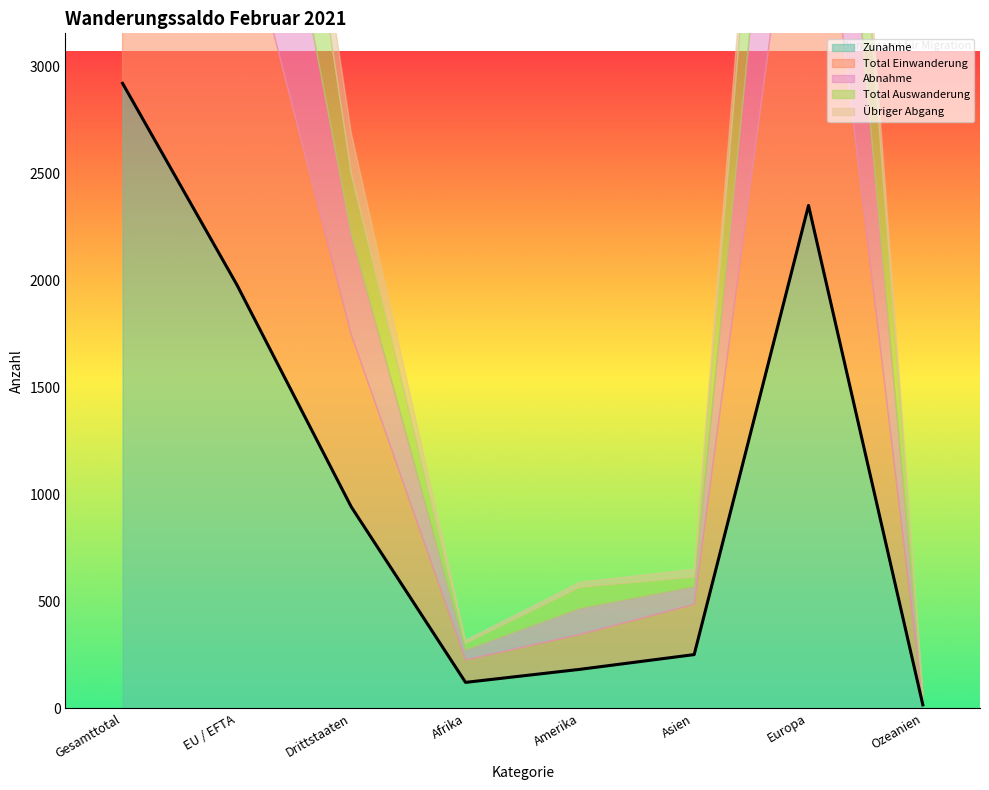

Which series has the largest total across all categories?

Zunahme